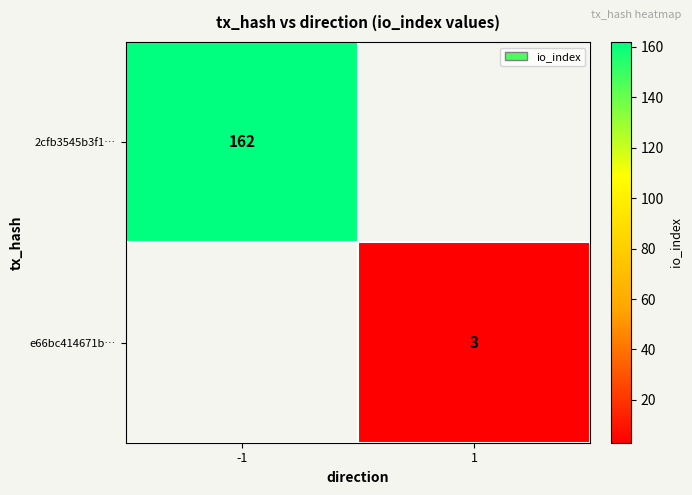

Is the value of 2cfb3545b3f1… at -1 greater than the value of e66bc414671b… at 1?

Yes